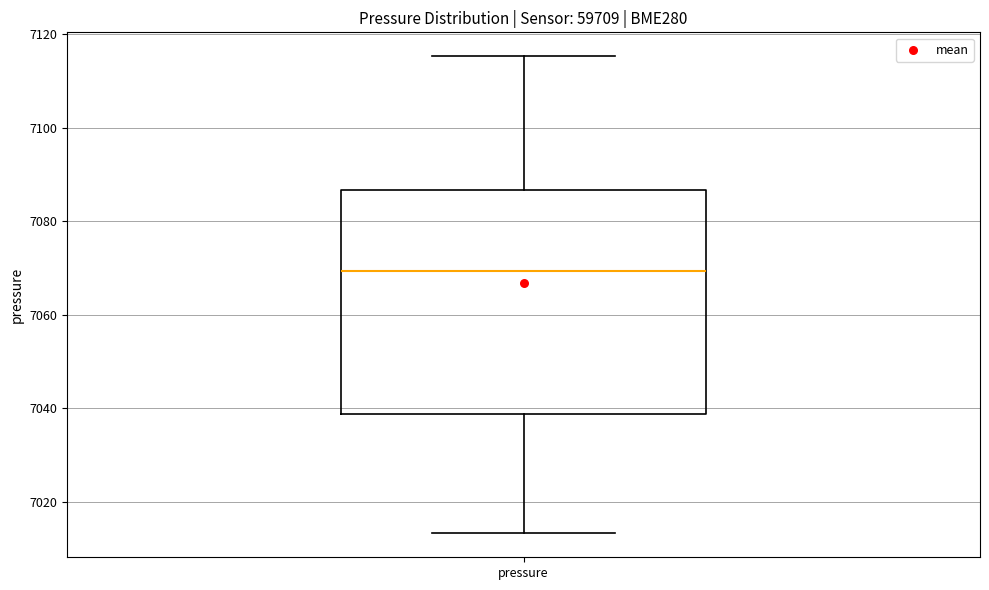

Where does the upper whisker of the box for pressure end on the y-axis? The values are not printed on the chart, so give them approximately, as read against the axis.

7116